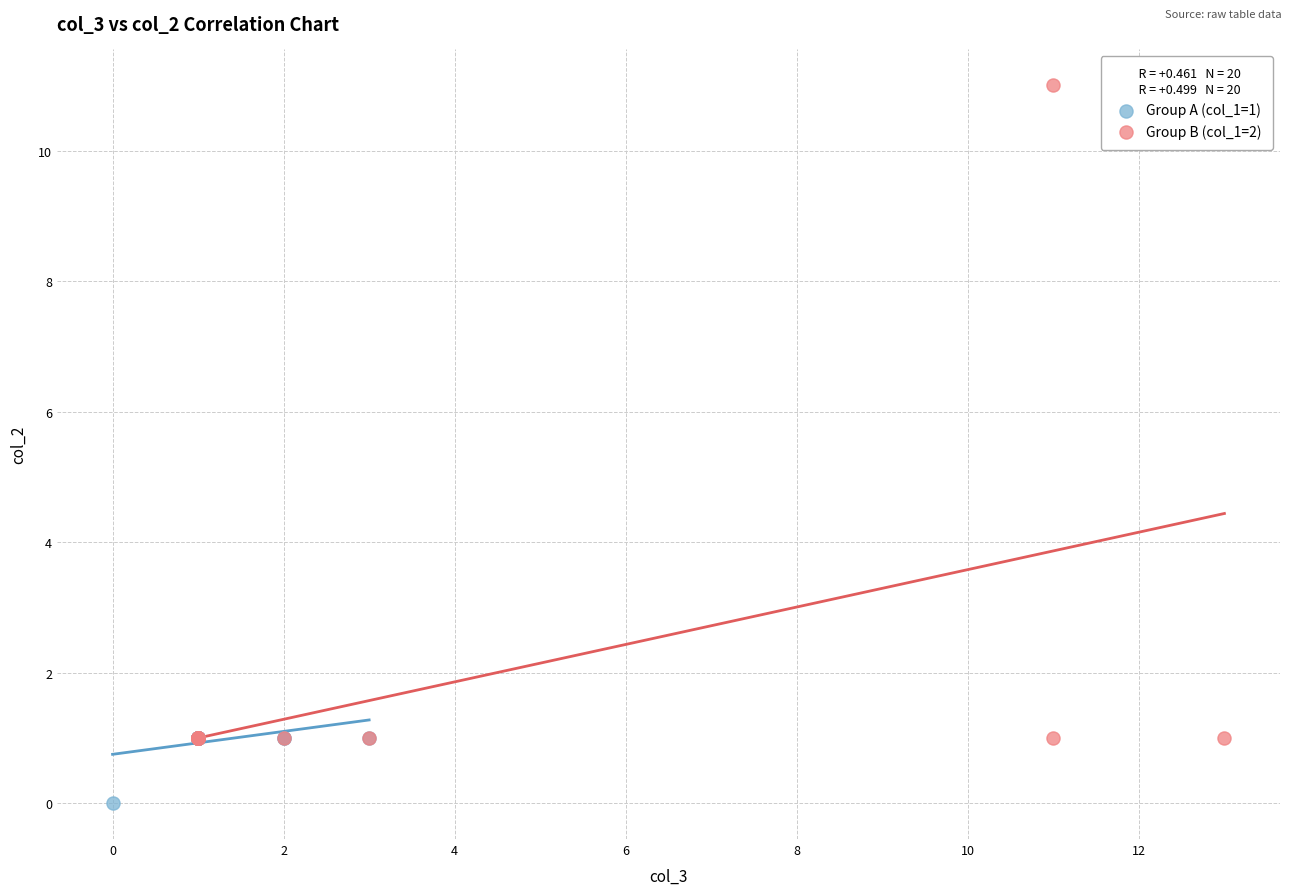

Which series has the widest spread of Y values?

Group B (col_1=2)